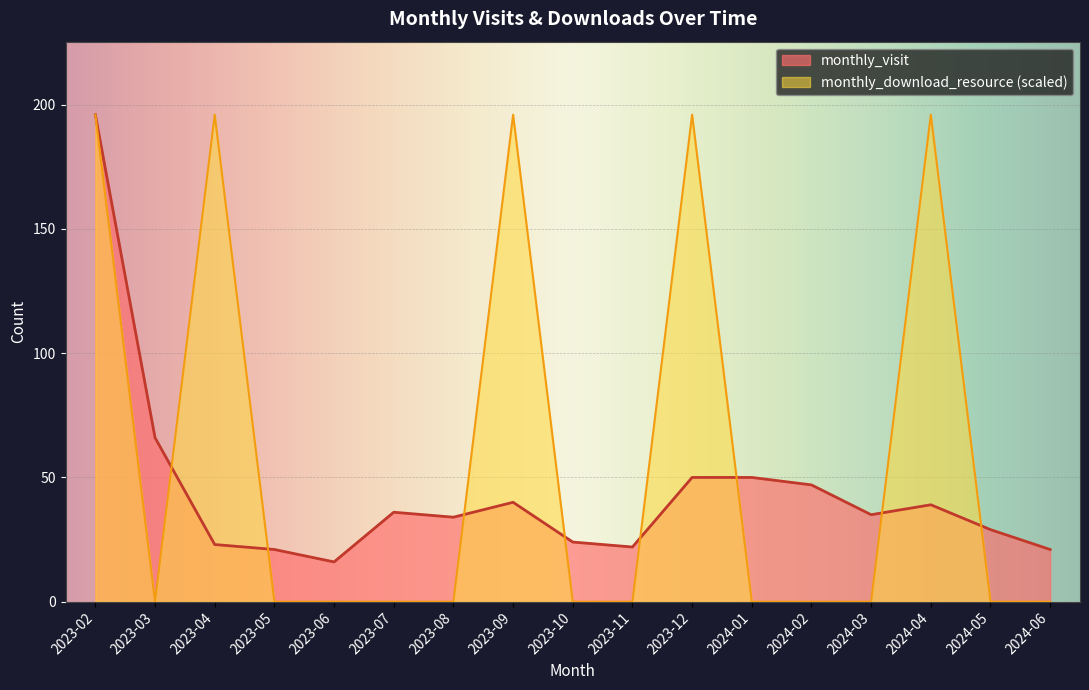

Reading right to left, extract all data points from this chart.

monthly_visit: 2024-06=21	2024-05=29	2024-04=39	2024-03=35	2024-02=47	2024-01=50	2023-12=50	2023-11=22	2023-10=24	2023-09=40	2023-08=34	2023-07=36	2023-06=16	2023-05=21	2023-04=23	2023-03=66	2023-02=196
monthly_download_resource: 2024-06=0	2024-05=0	2024-04=196	2024-03=0	2024-02=0	2024-01=0	2023-12=196	2023-11=0	2023-10=0	2023-09=196	2023-08=0	2023-07=0	2023-06=0	2023-05=0	2023-04=196	2023-03=0	2023-02=196